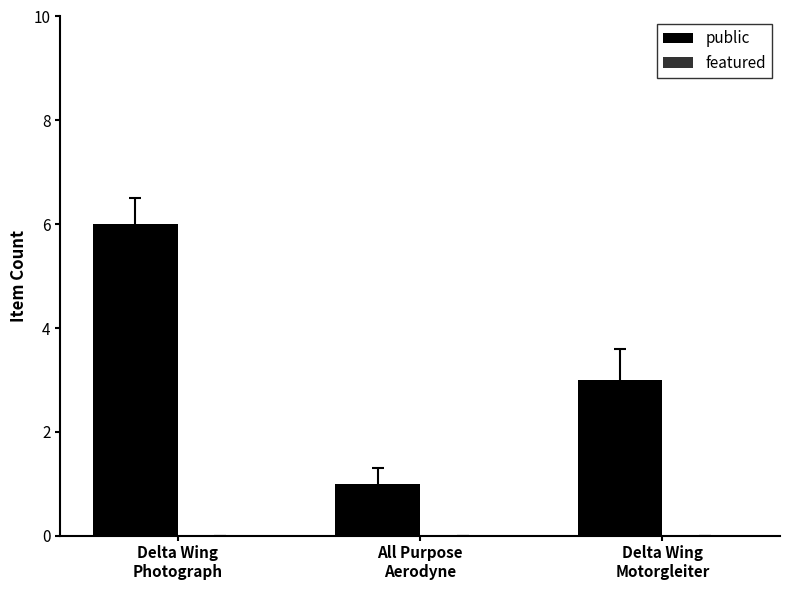

What is the value of the 2nd bar from the left?

1